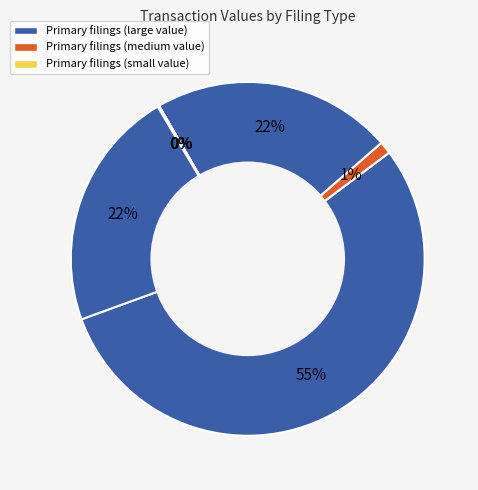

To the nearest percent, what is the average slice percentage?

17%